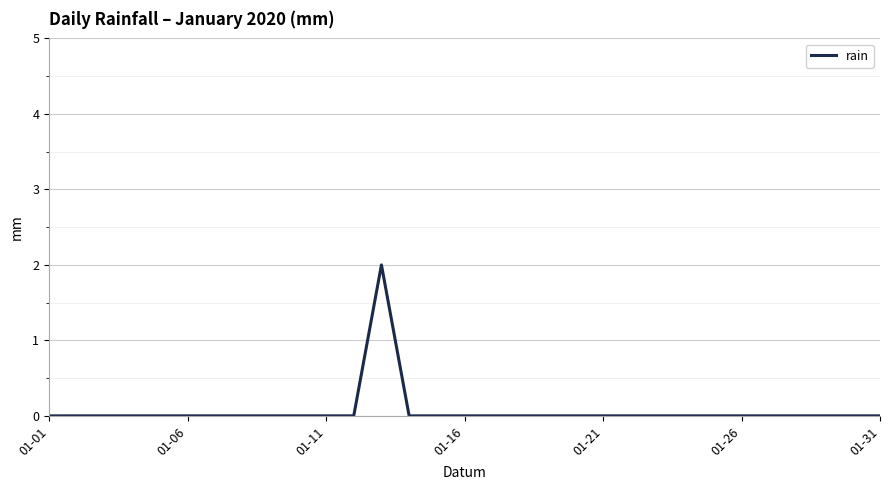

Reading left to right, transcribe all the data shown in this chart.

0	0	0	0	0	0	0	0	0	0	0	0	2	0	0	0	0	0	0	0	0	0	0	0	0	0	0	0	0	0	0